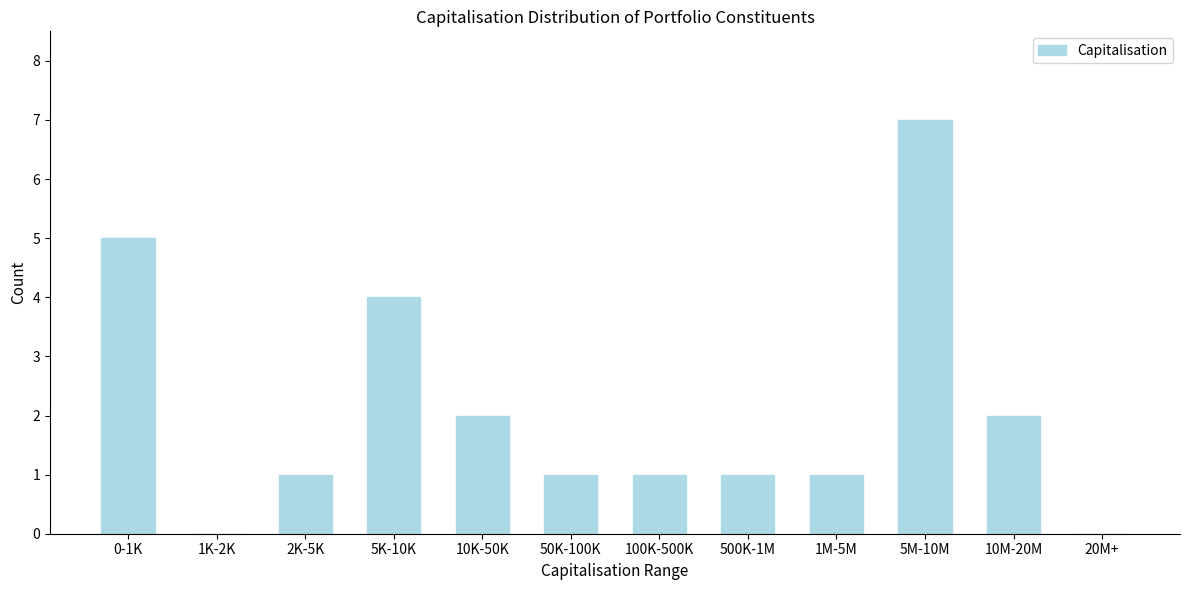

Reading left to right, extract all data points from this chart.

0-1K=5	1K-2K=0	2K-5K=1	5K-10K=4	10K-50K=2	50K-100K=1	100K-500K=1	500K-1M=1	1M-5M=1	5M-10M=7	10M-20M=2	20M+=0